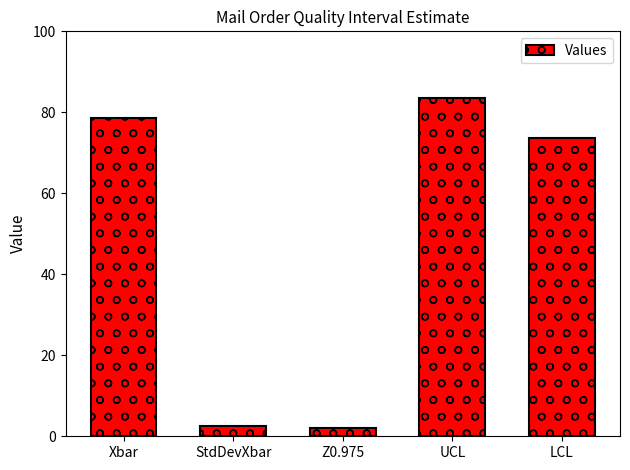

True or false: the data shows 137.5 at Xbar.

False